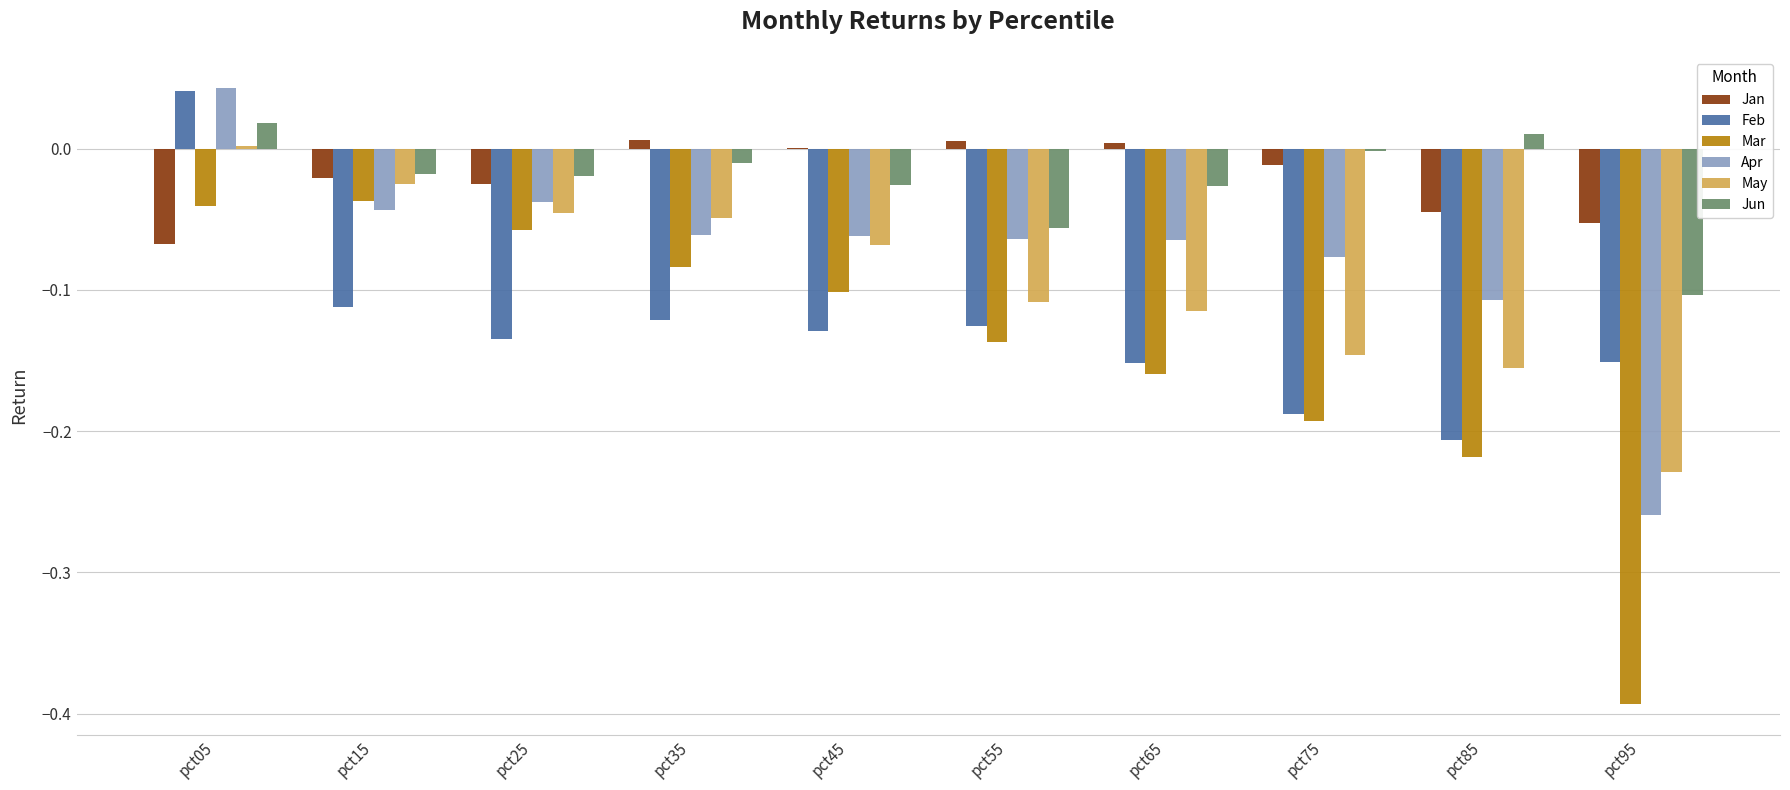

Which series has the largest range (max minus min)?

Mar